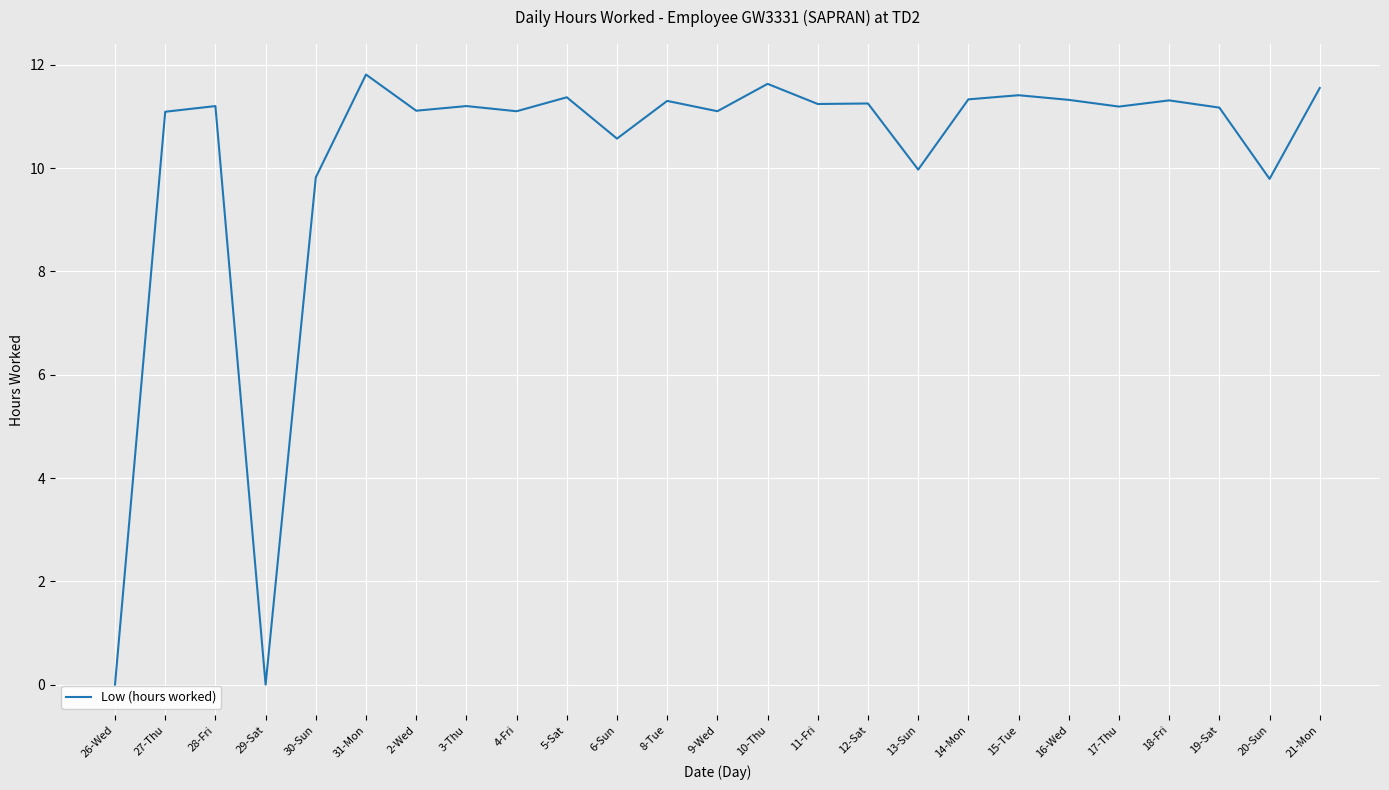

What is the approximate value at 16-Wed?

11.3